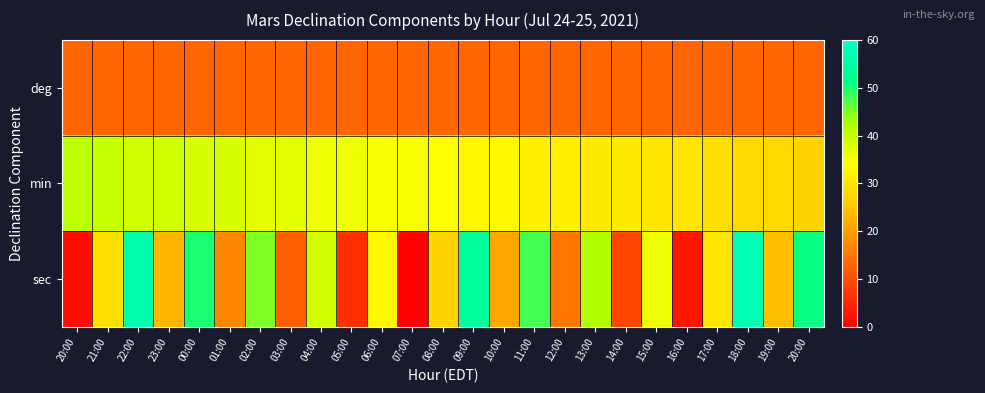

What is the total value across all series at 04:00?

88